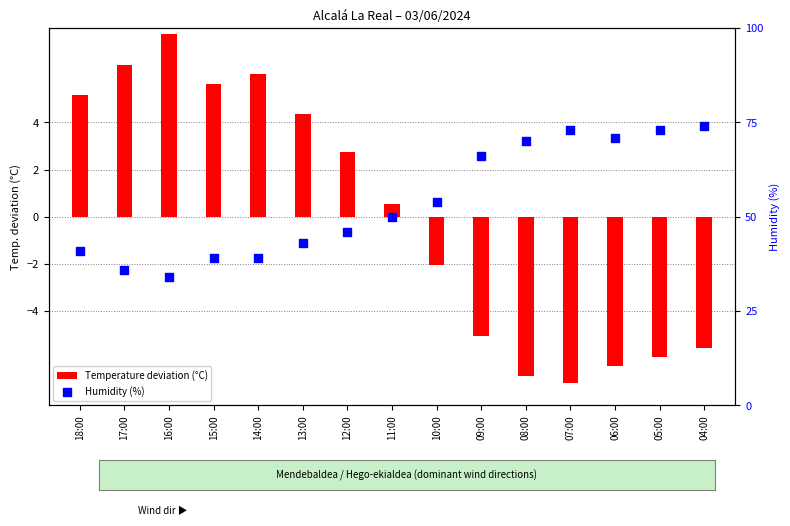

Which series reaches the maximum Y coordinate?

Humidity (%)